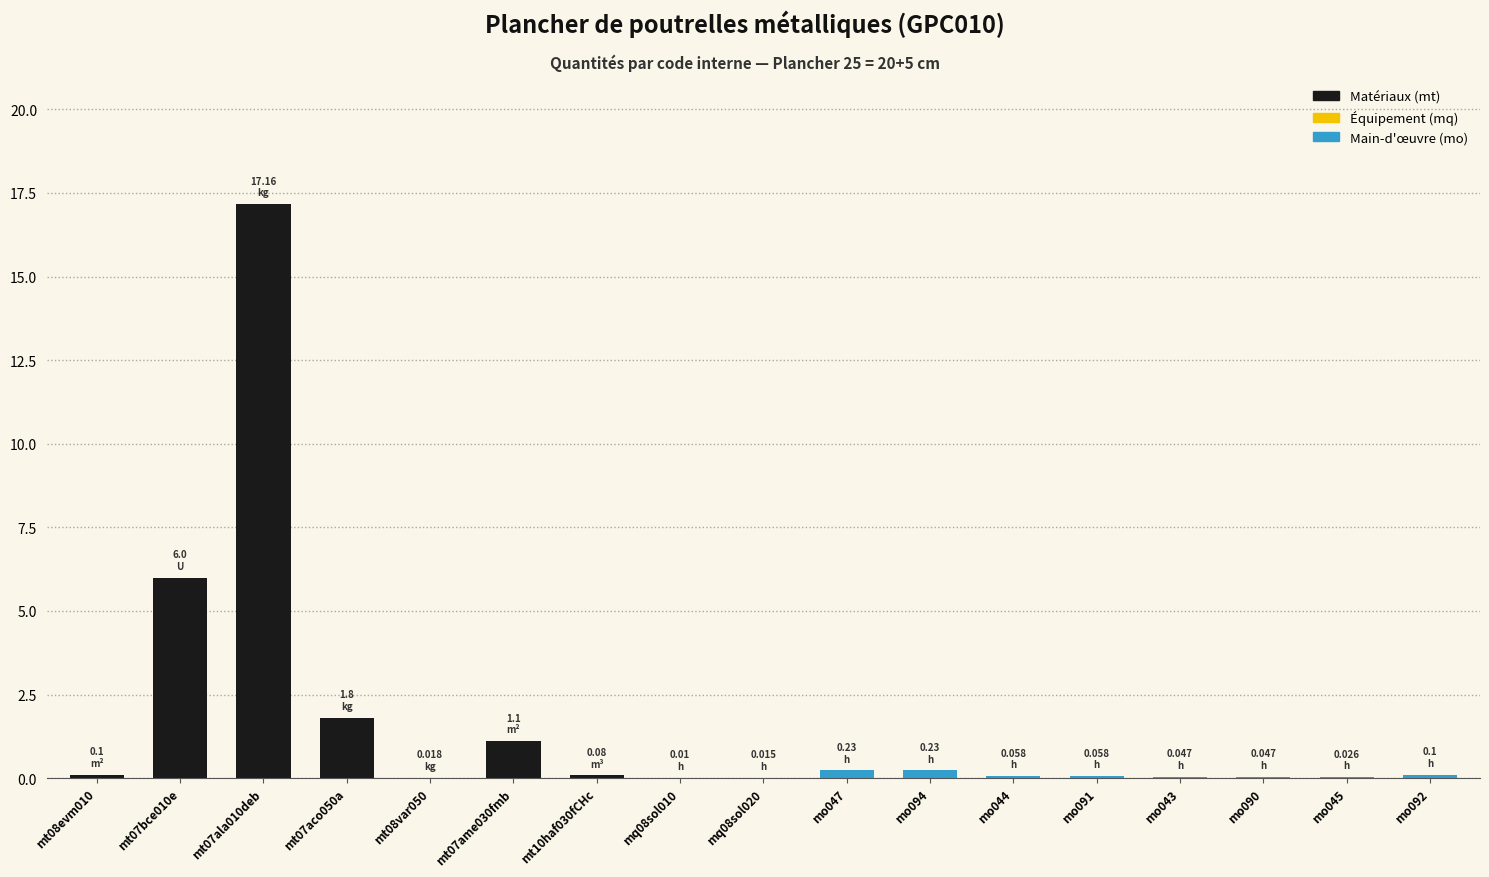

Which label corresponds to the largest value in the chart?

mt07ala010deb